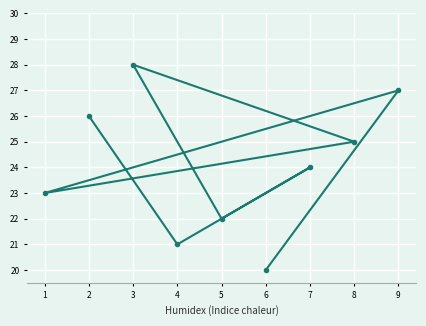

Reading left to right, extract all data points from this chart.

1=23	2=26	3=28	4=21	5=22	6=20	7=24	8=25	9=27